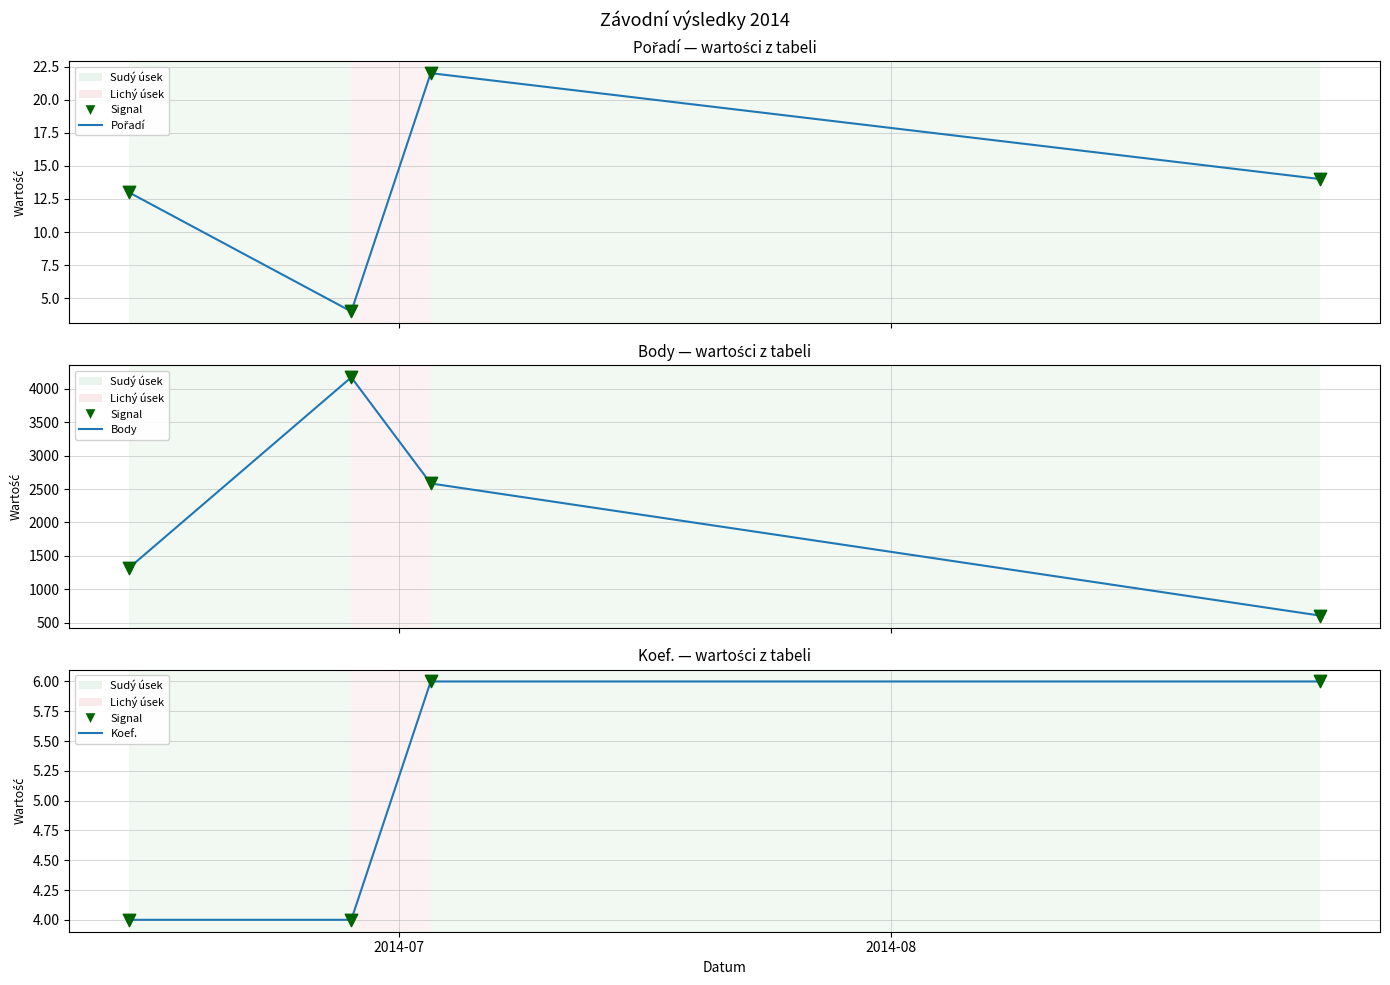

At how many categories does at least one series exceed 1614?

2